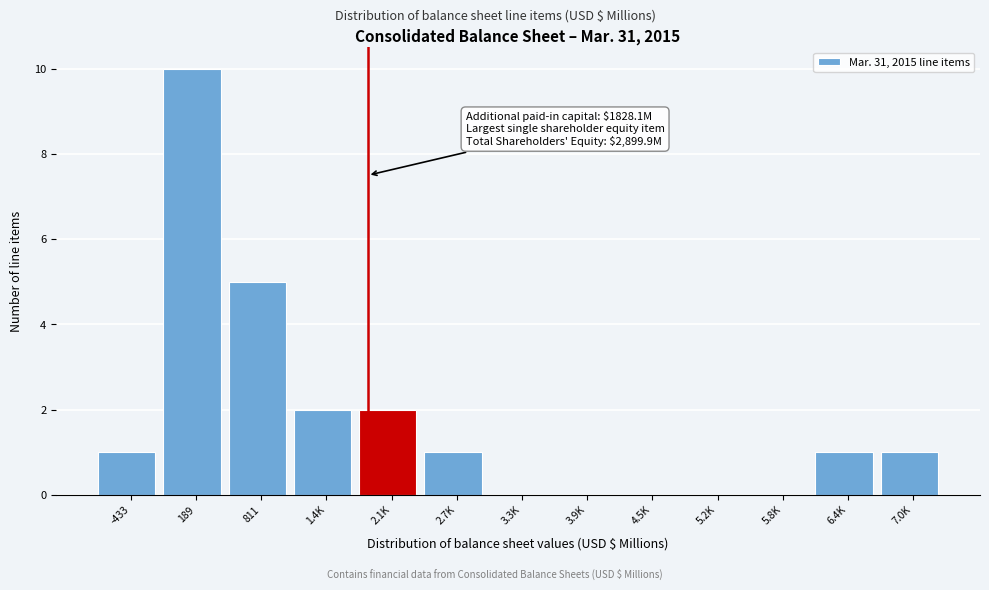

Reading right to left, list all the values displayed in this chart.

7.0K=1	6.4K=1	5.8K=0	5.2K=0	4.5K=0	3.9K=0	3.3K=0	2.7K=1	2.1K=2	1.4K=2	811=5	189=10	-433=1